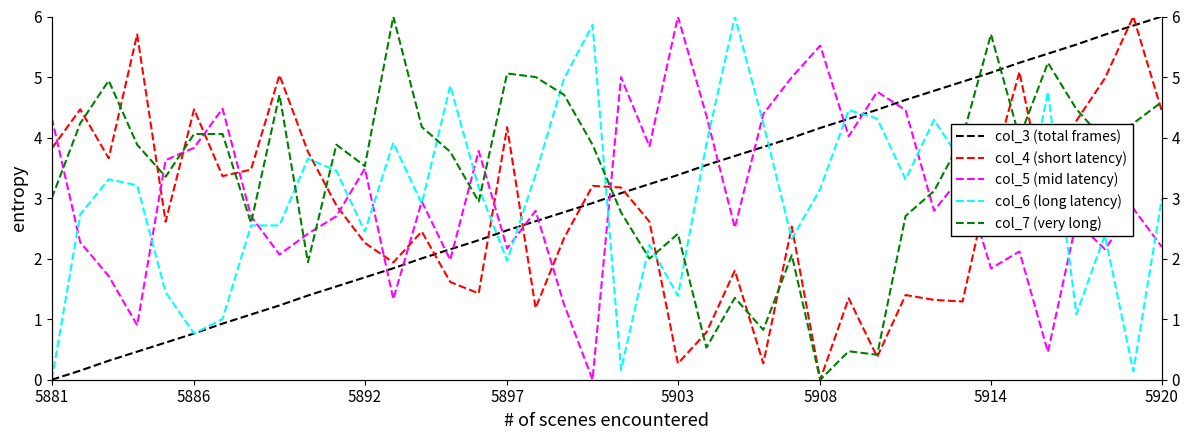

How many lines are shown in the chart?

5